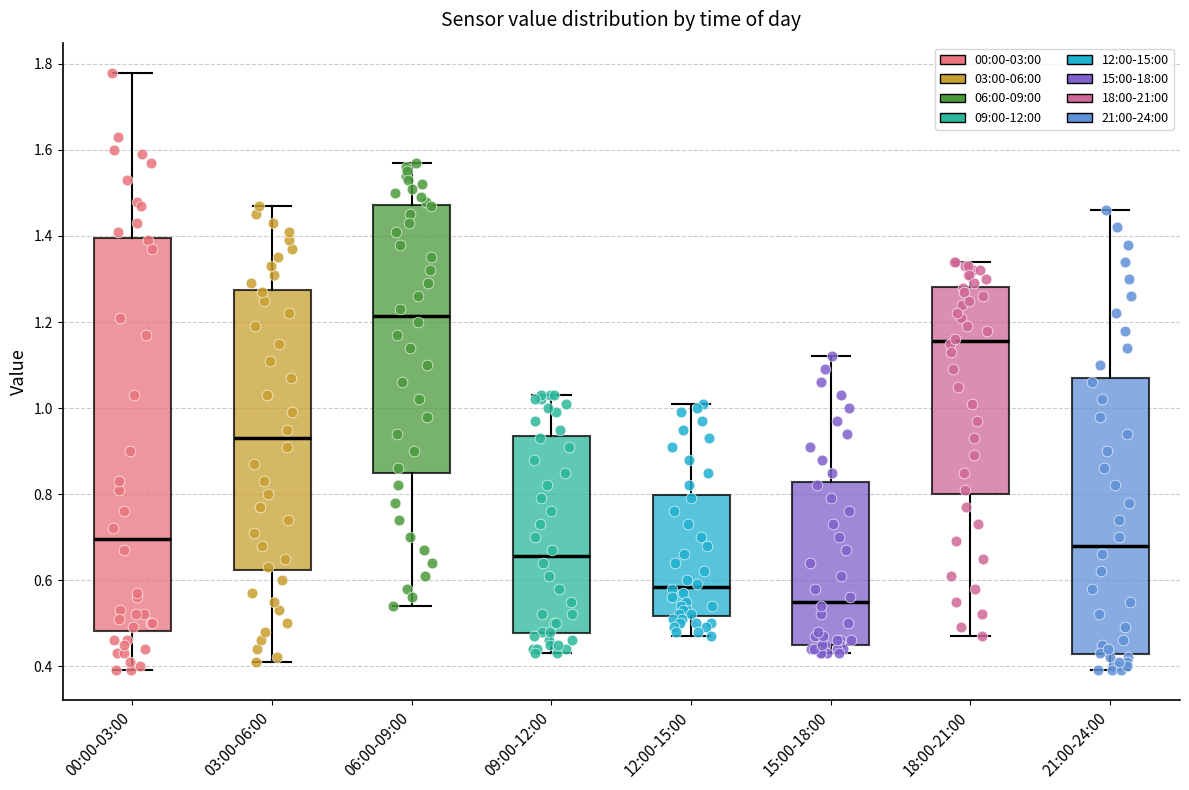

Which box is the tallest, from its lower edge to its upper edge?

00:00-03:00